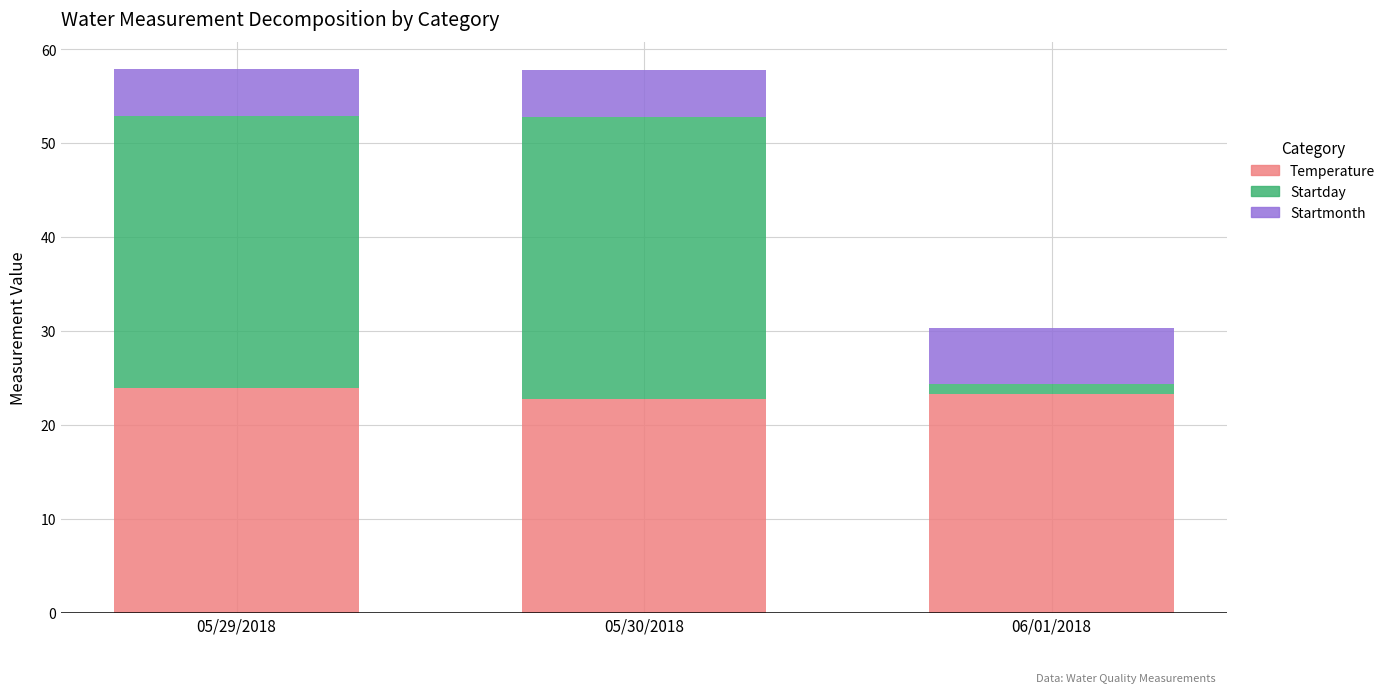

What is the total value across all series at 05/29/2018?

57.9